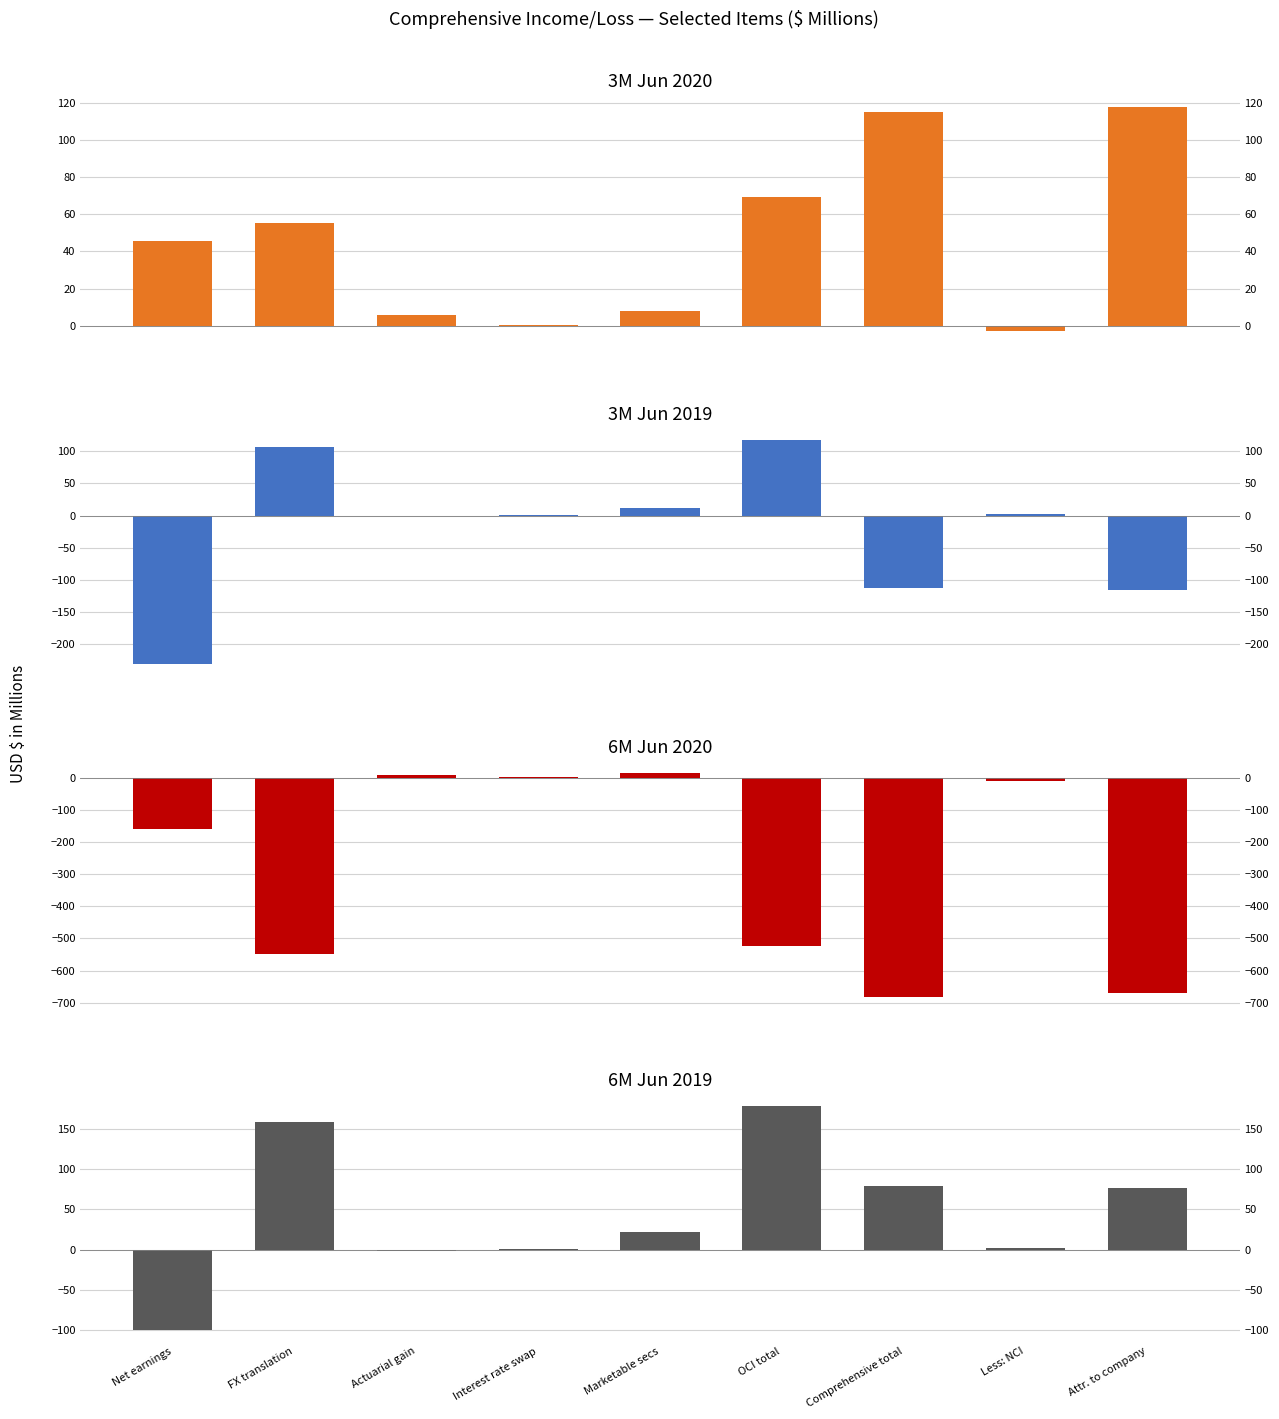

Between Interest rate swap and Marketable secs, which is larger?

Marketable secs